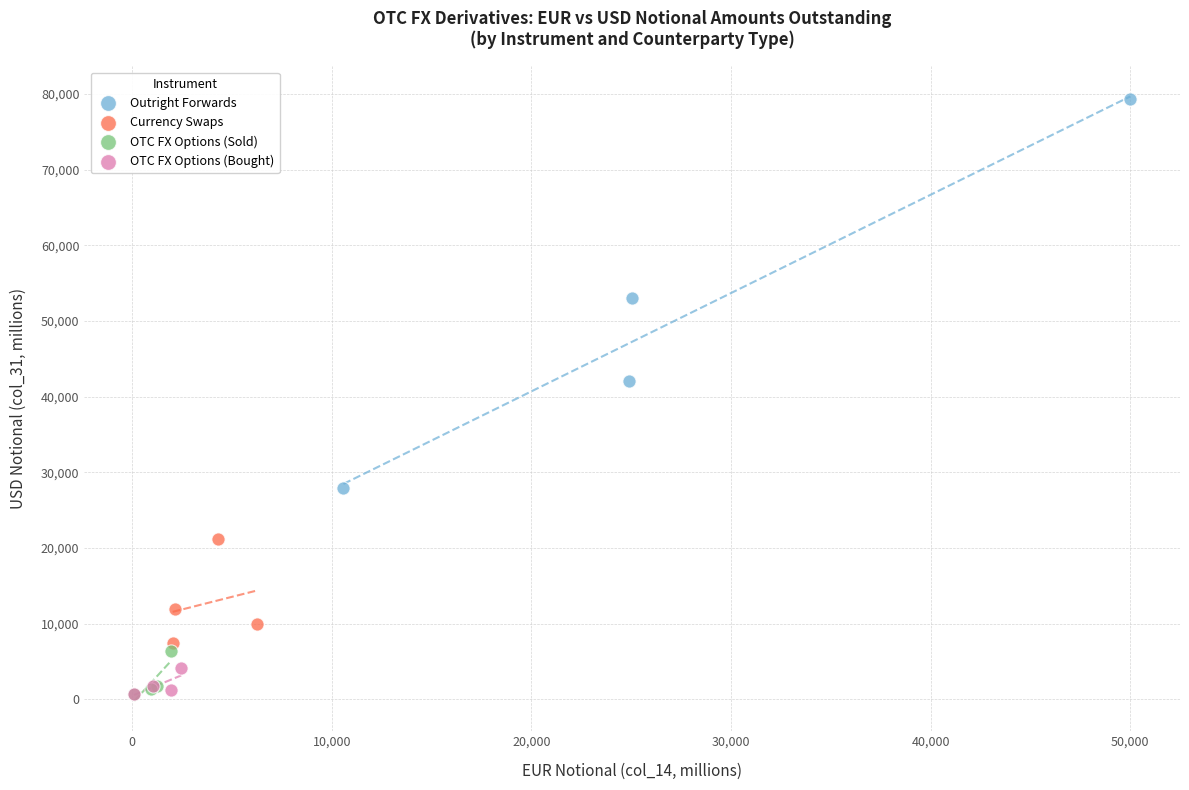

Which series reaches the maximum Y coordinate?

Outright Forwards